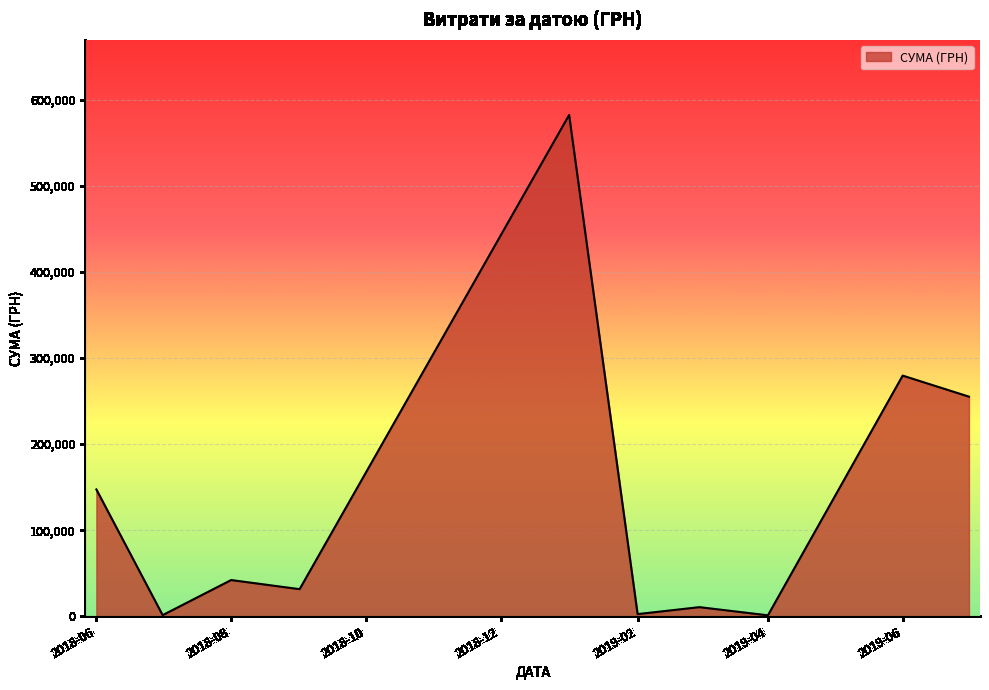

What is the maximum value shown in the chart?

582001.2